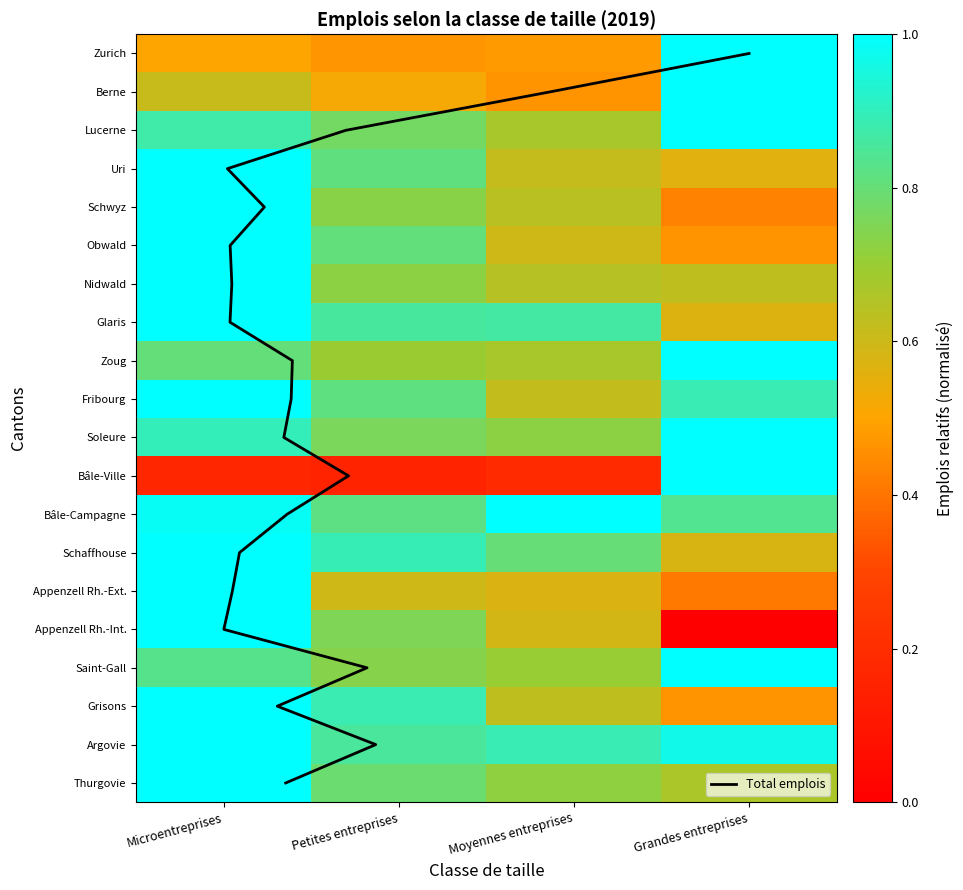

True or false: Appenzell Rh.-Int. has a value of 0.9 at Moyennes entreprises.

False